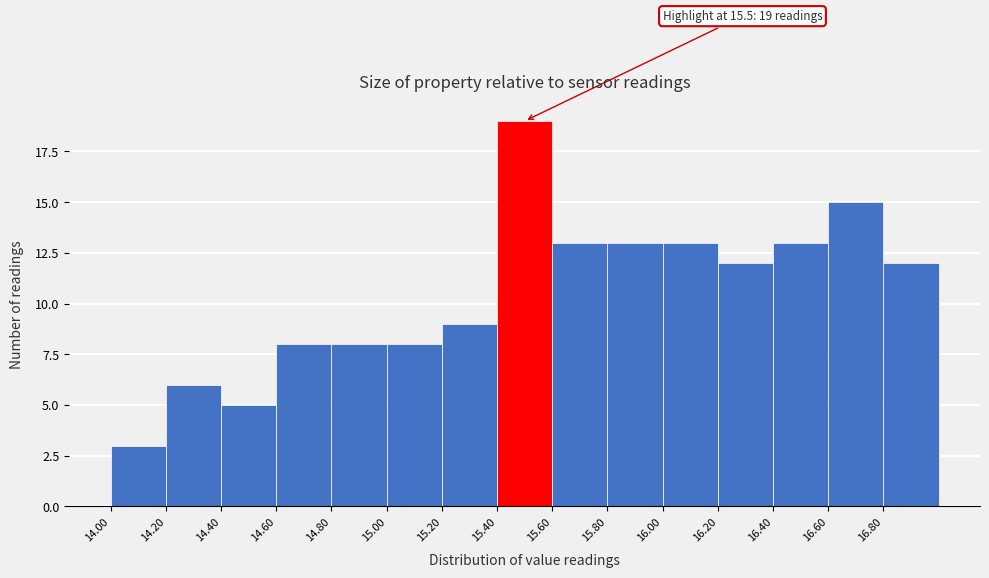

Which range on the x-axis has the tallest bar?

15.4 to 15.6